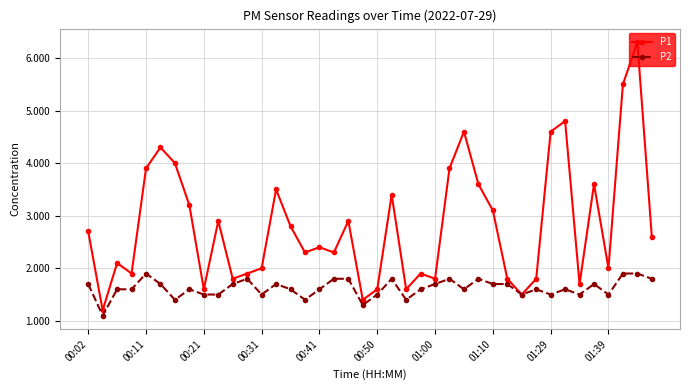

Which series has the widest spread of values?

P1